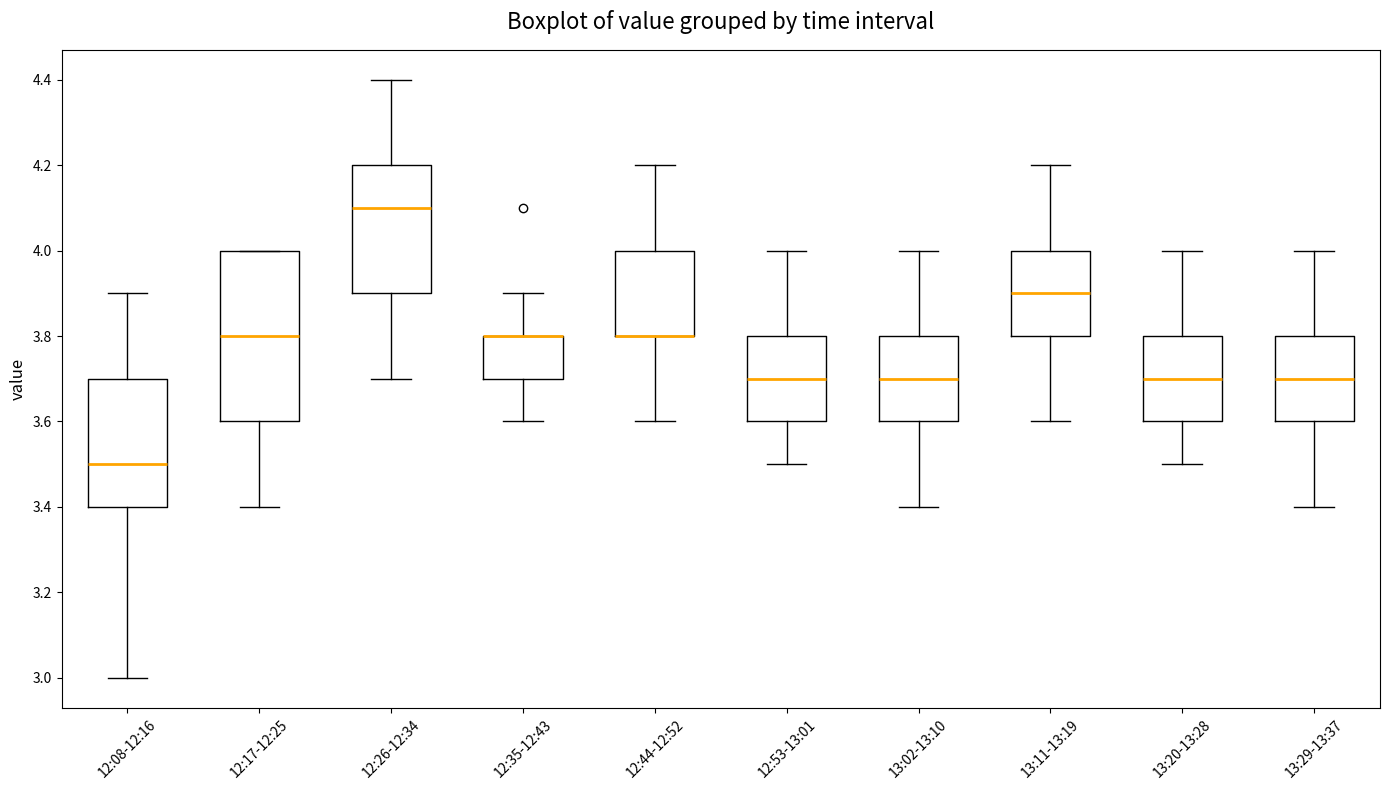

Reading left to right, transcribe this box plot: for each box, give where its median line is, the range the box spans, and where its two whiskers end, as read against the y-axis. The values are not printed on the chart, so give them approximately, as read against the axis.

12:08-12:16: median 3.5, box 3.4 to 3.7, whiskers 3.0 to 3.9
12:17-12:25: median 3.8, box 3.6 to 4.0, whiskers 3.4 to 4.0
12:26-12:34: median 4.1, box 3.9 to 4.2, whiskers 3.7 to 4.4
12:35-12:43: median 3.8 (drawn on the box's upper edge), box 3.7 to 3.8, whiskers 3.6 to 3.9
12:44-12:52: median 3.8 (drawn on the box's lower edge), box 3.8 to 4.0, whiskers 3.6 to 4.2
12:53-13:01: median 3.7, box 3.6 to 3.8, whiskers 3.5 to 4.0
13:02-13:10: median 3.7, box 3.6 to 3.8, whiskers 3.4 to 4.0
13:11-13:19: median 3.9, box 3.8 to 4.0, whiskers 3.6 to 4.2
13:20-13:28: median 3.7, box 3.6 to 3.8, whiskers 3.5 to 4.0
13:29-13:37: median 3.7, box 3.6 to 3.8, whiskers 3.4 to 4.0